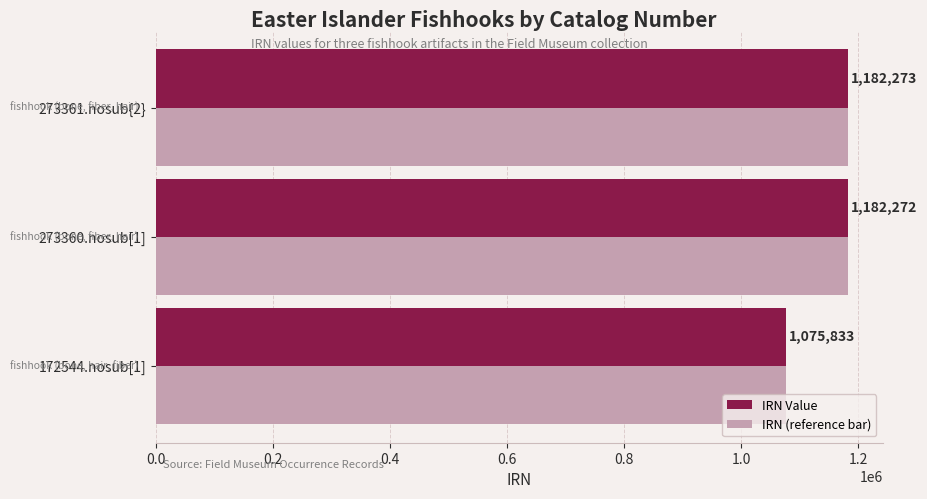

What is the difference between the second highest and minimum values in the IRN Value series?

106439